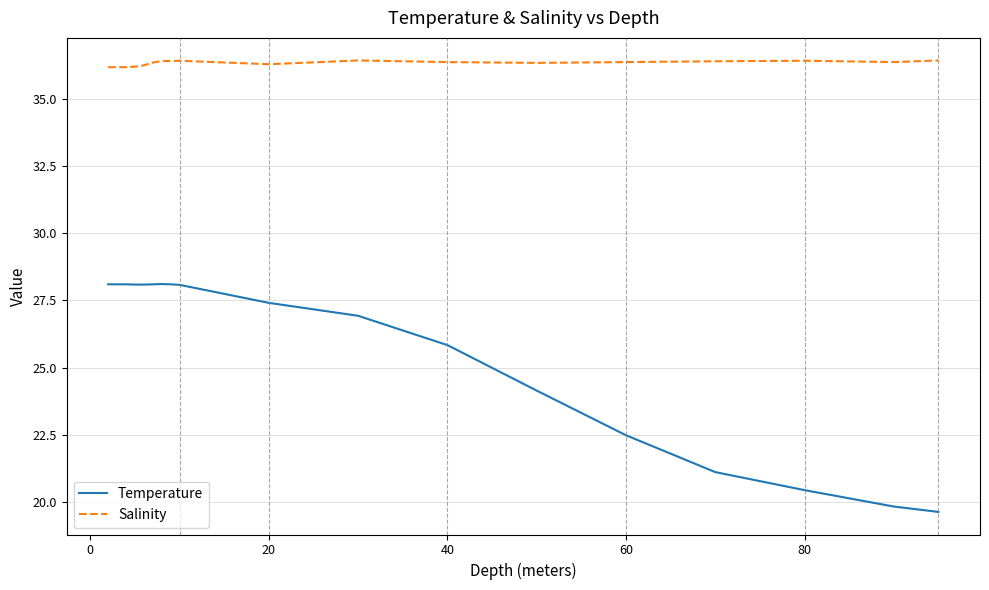

Which series has the largest total across all categories?

Salinity